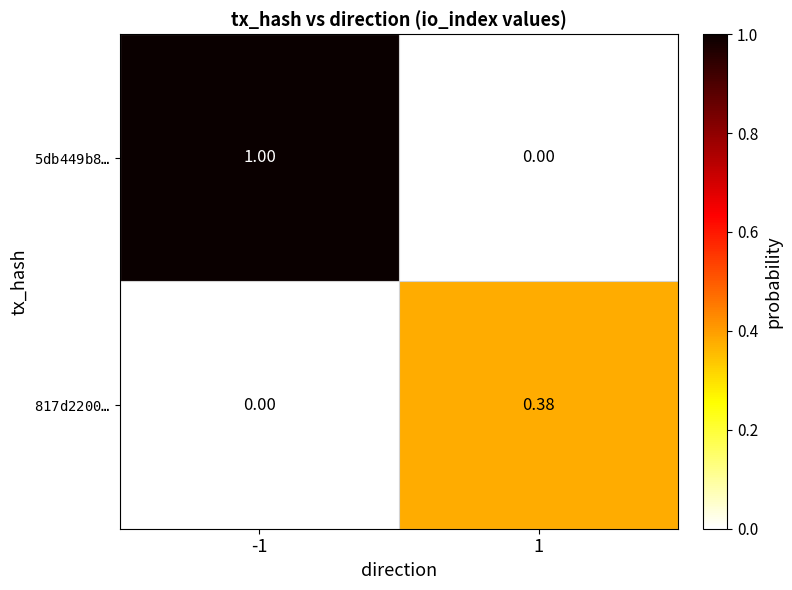

Reading left to right, transcribe all the data shown in this chart.

$\mathtt{5db449b8\ldots}$: -1=1.0	1=0.0
$\mathtt{817d2200\ldots}$: -1=0.0	1=0.4